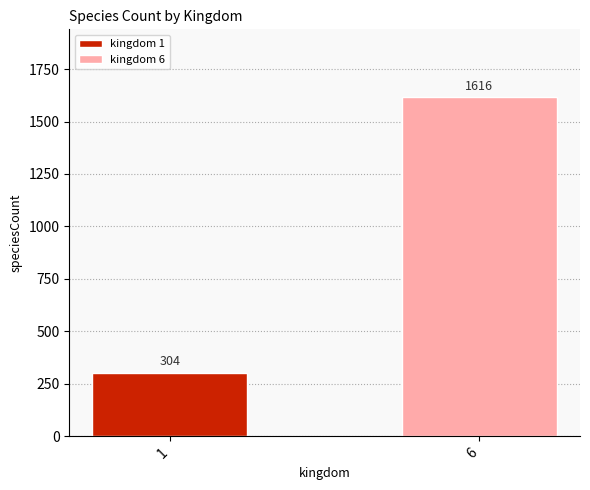

What is the minimum value shown in the chart?

304